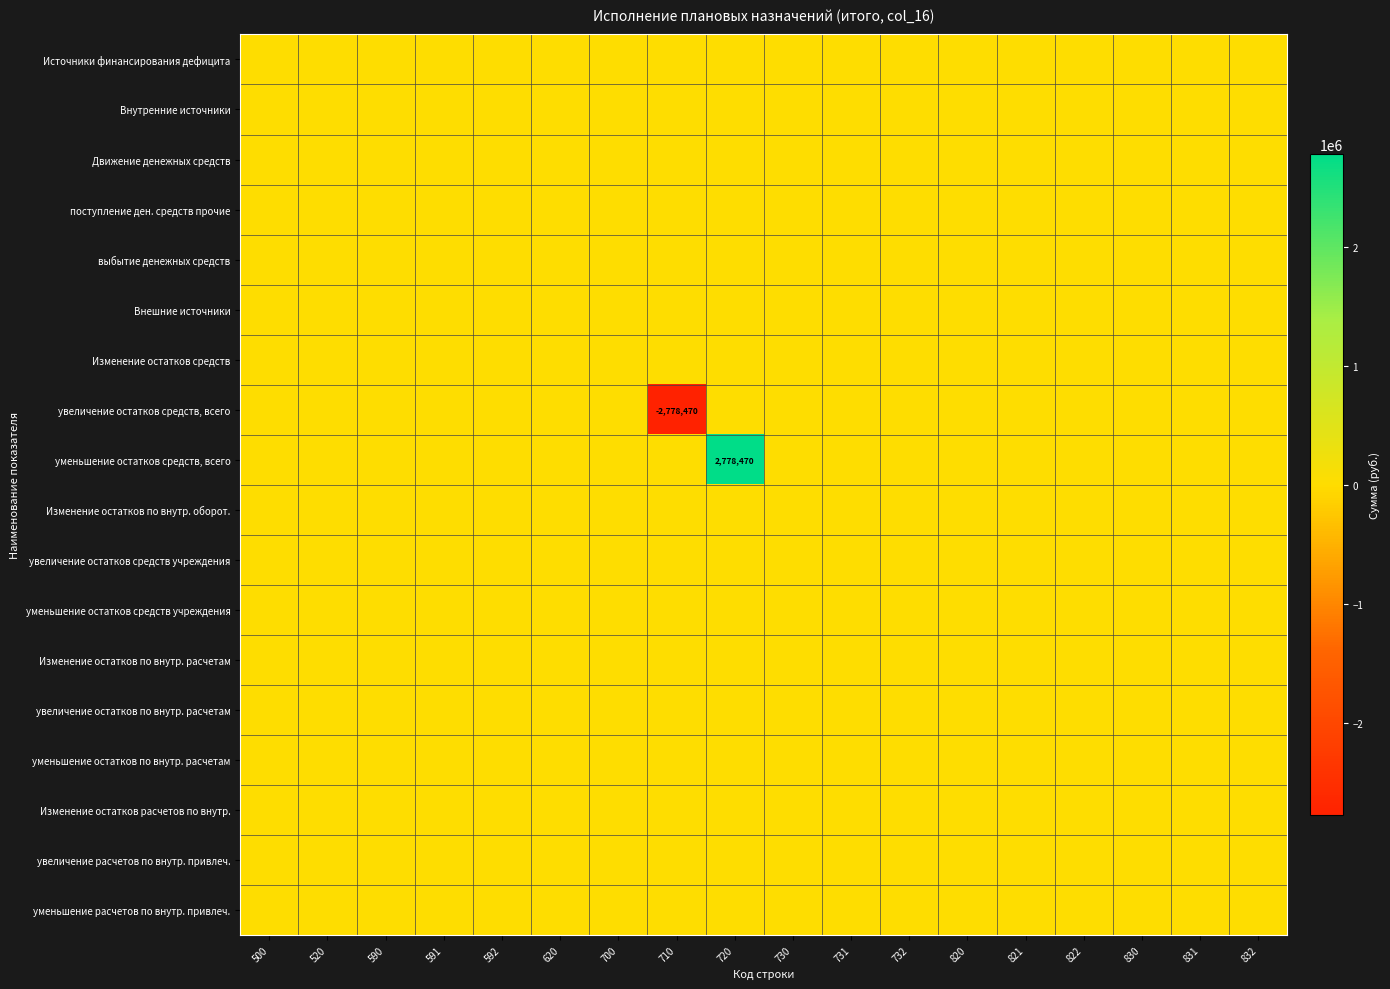

Count the number of data series in this chart.

18